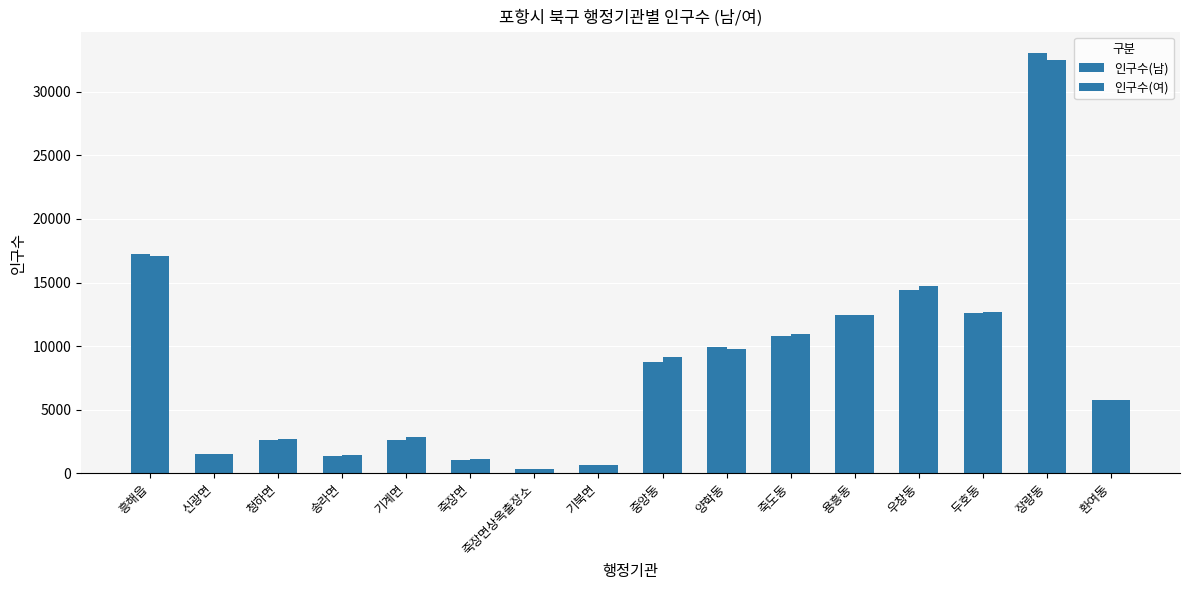

Reading right to left, list all the values displayed in this chart.

인구수(남): 환여동=5783	장량동=33063	두호동=12616	우창동=14379	용흥동=12488	죽도동=10817	양학동=9975	중앙동=8720	기북면=637	죽장면상옥출장소=333	죽장면=1055	기계면=2658	송라면=1375	청하면=2633	신광면=1523	흥해읍=17255
인구수(여): 환여동=5755	장량동=32481	두호동=12662	우창동=14714	용흥동=12417	죽도동=10972	양학동=9775	중앙동=9126	기북면=674	죽장면상옥출장소=320	죽장면=1159	기계면=2846	송라면=1464	청하면=2719	신광면=1516	흥해읍=17119